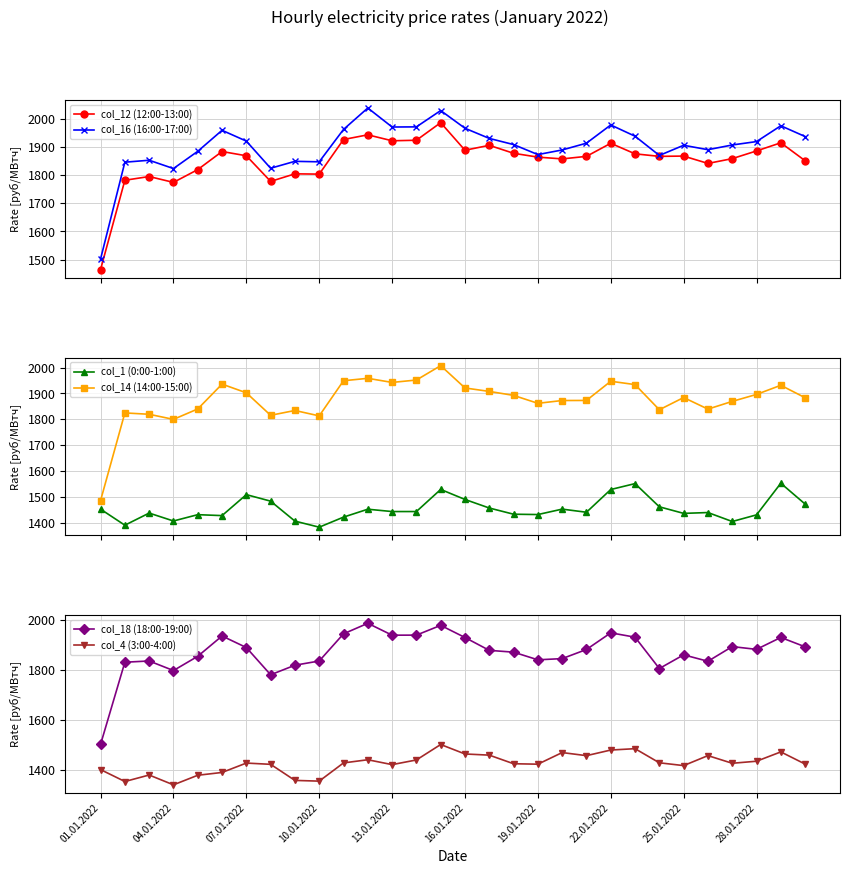

What is the maximum value for col_12 (12:00-13:00)?

1985.3